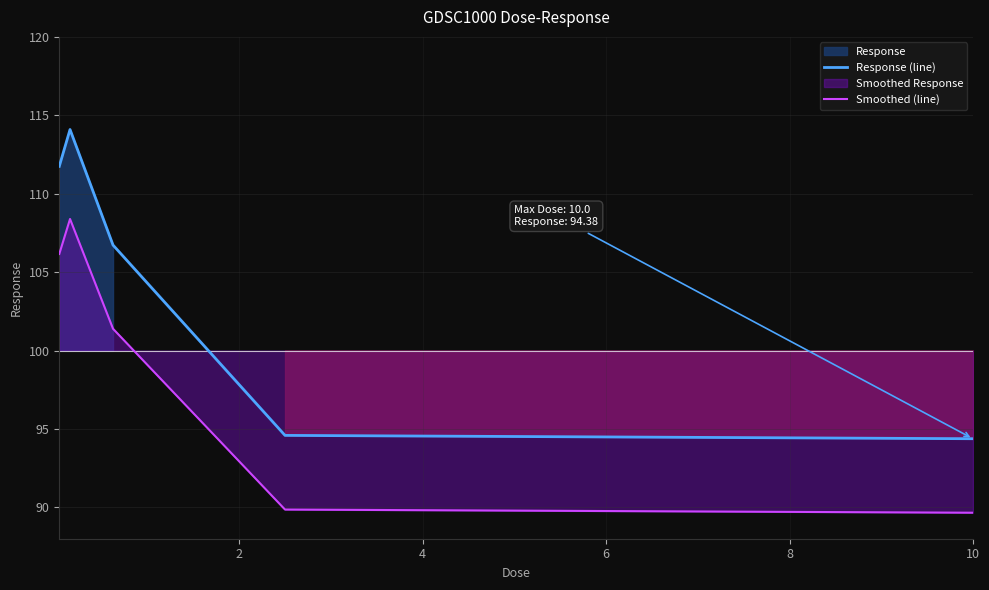

True or false: Smoothed (line) and Response (line) intersect in this chart.

False